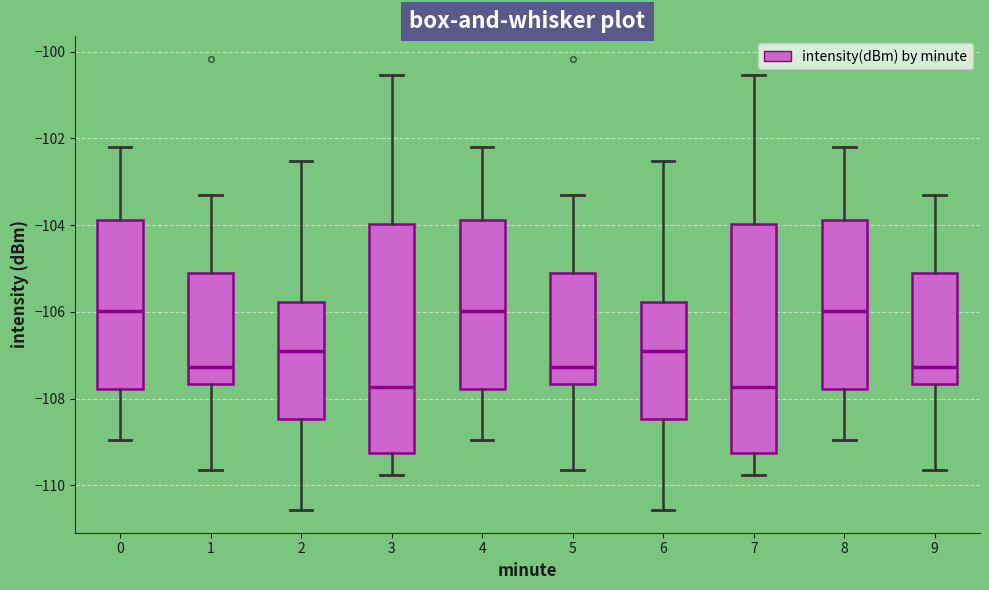

Reading left to right, transcribe this box plot: for each box, give where its median line is, the range the box spans, and where its two whiskers end, as read against the y-axis. The values are not printed on the chart, so give them approximately, as read against the axis.

0: median -106.0, box -107.8 to -103.8, whiskers -109.0 to -102.2
1: median -107.2, box -107.6 to -105.0, whiskers -109.6 to -103.4
2: median -106.8, box -108.4 to -105.8, whiskers -110.6 to -102.6
3: median -107.8, box -109.2 to -104.0, whiskers -109.8 to -100.6
4: median -106.0, box -107.8 to -103.8, whiskers -109.0 to -102.2
5: median -107.2, box -107.6 to -105.0, whiskers -109.6 to -103.4
6: median -106.8, box -108.4 to -105.8, whiskers -110.6 to -102.6
7: median -107.8, box -109.2 to -104.0, whiskers -109.8 to -100.6
8: median -106.0, box -107.8 to -103.8, whiskers -109.0 to -102.2
9: median -107.2, box -107.6 to -105.0, whiskers -109.6 to -103.4